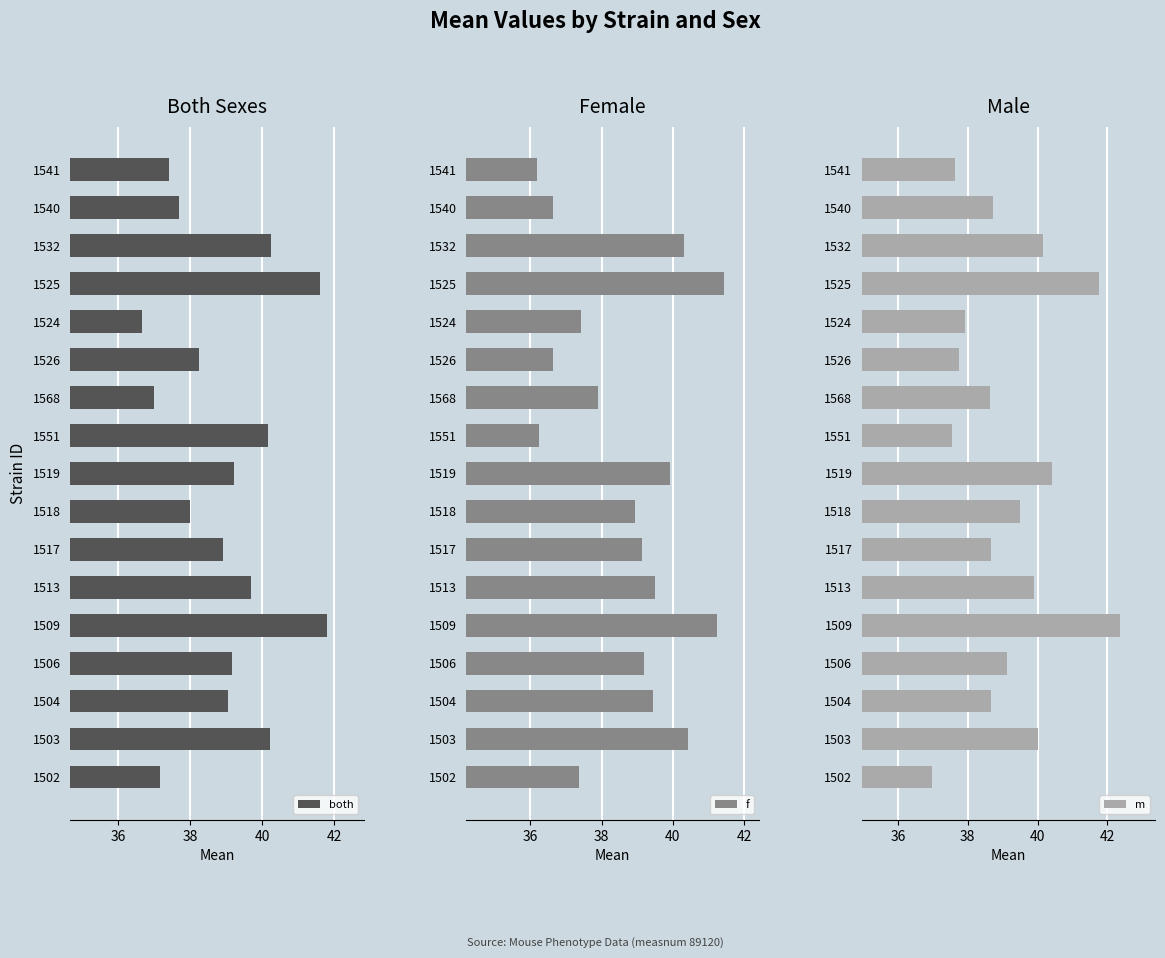

Which category has the lowest value in the both series?

1524